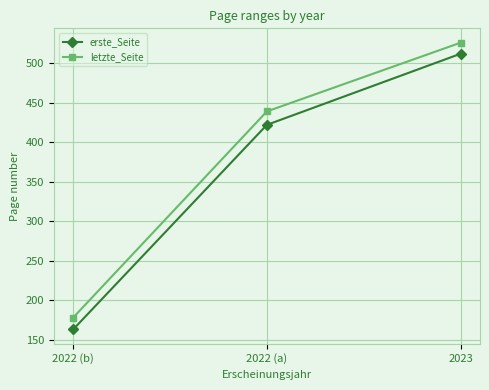

List the series in order of their overall mean, lowest first.

erste_Seite, letzte_Seite